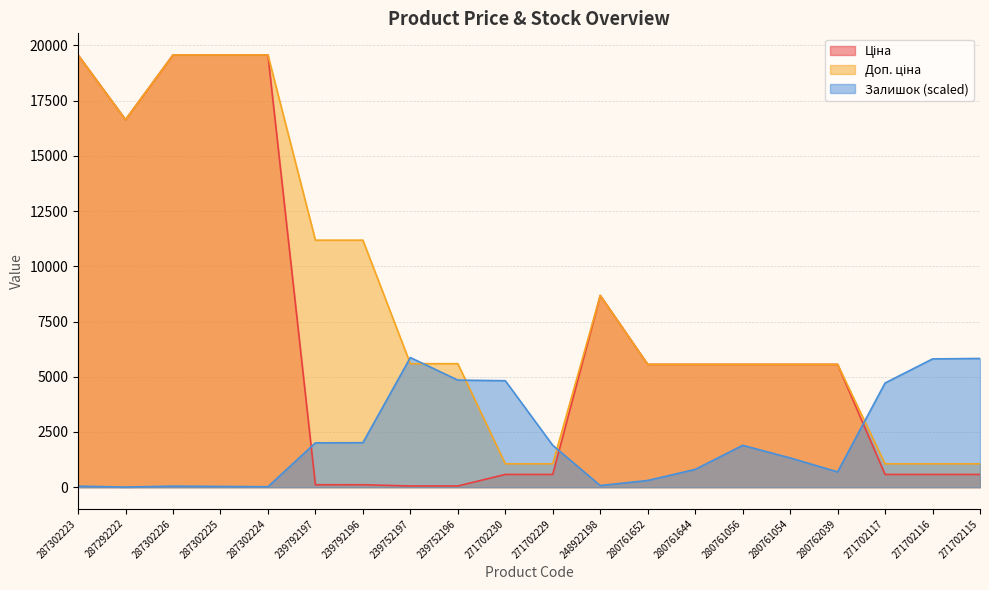

Where is Залишок nearest to the value 2938?

239792196